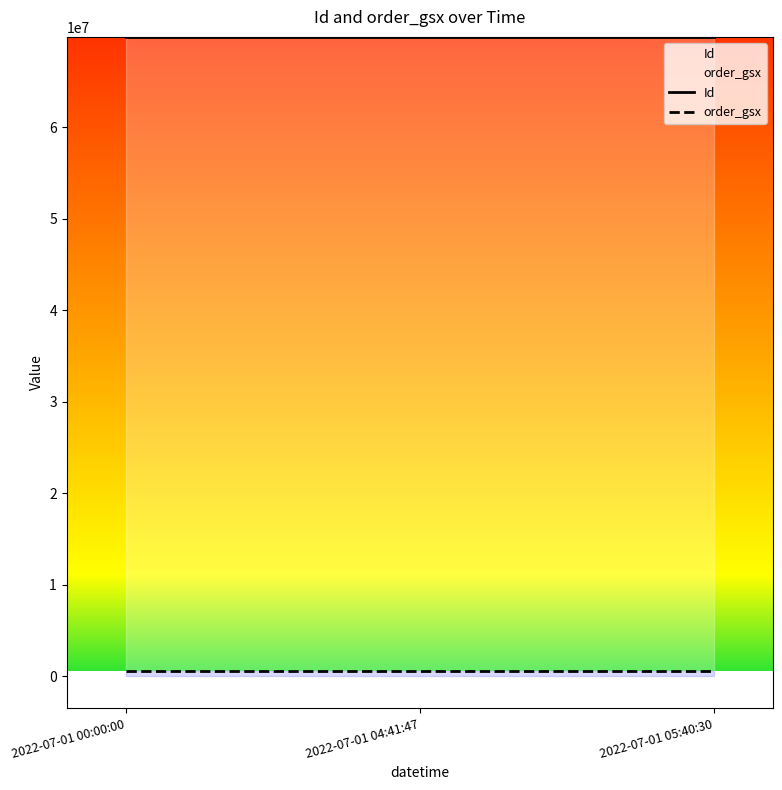

Where is Id nearest to the value 69887856?

2022-07-01 00:00:00